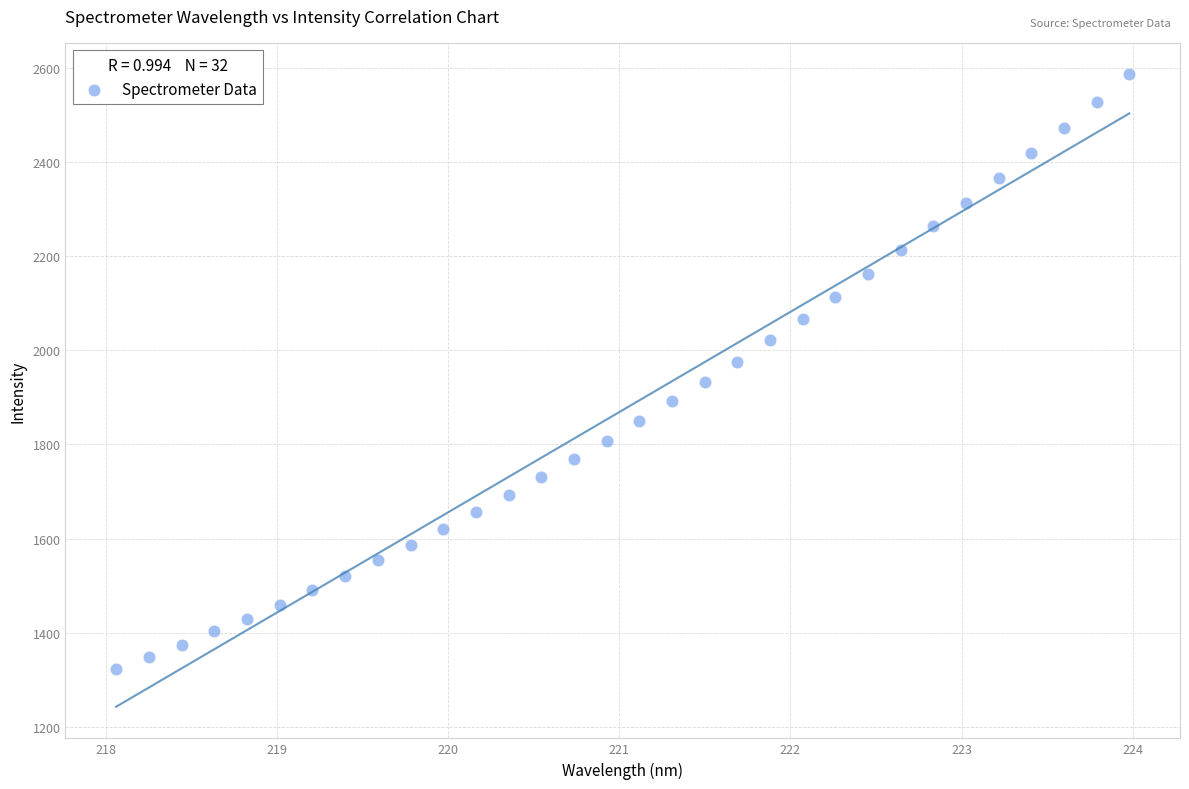

What is the range of X values (max minus min)?

5.9